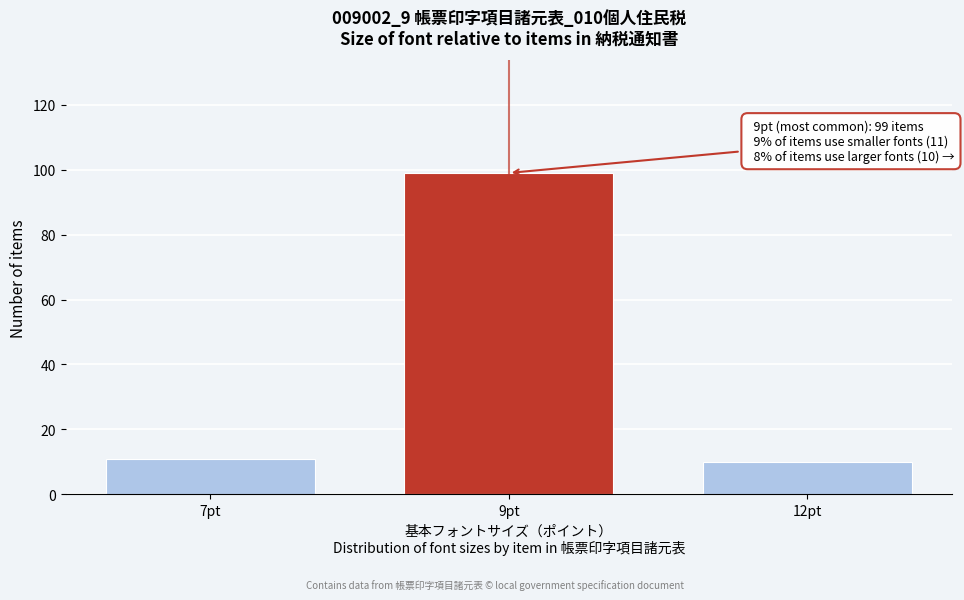

Reading left to right, extract all data points from this chart.

7pt=11	9pt=99	12pt=10